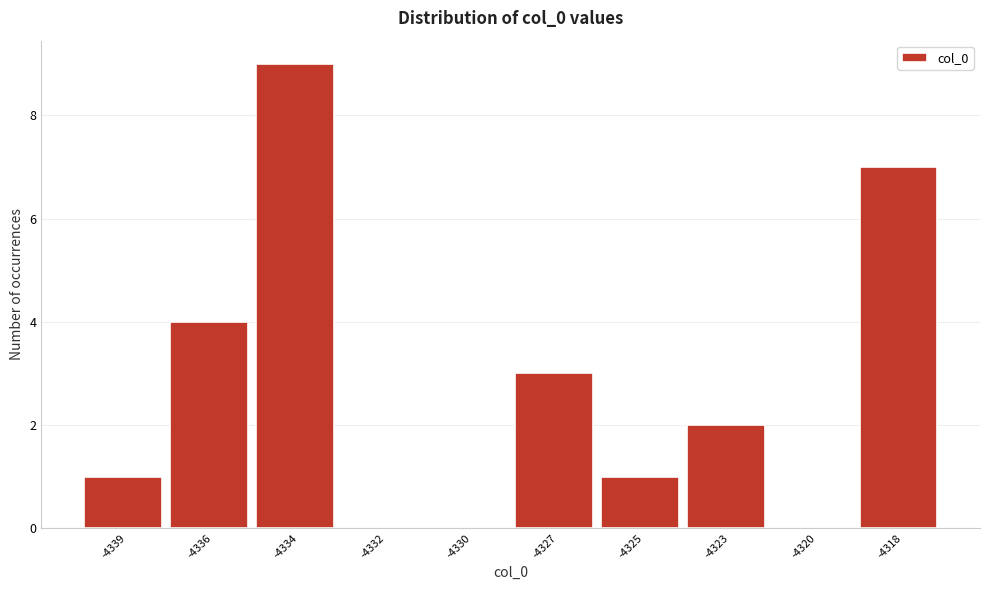

Reading left to right, transcribe all the data shown in this chart.

-4339=1	-4336=4	-4334=9	-4332=0	-4330=0	-4327=3	-4325=1	-4323=2	-4320=0	-4318=7